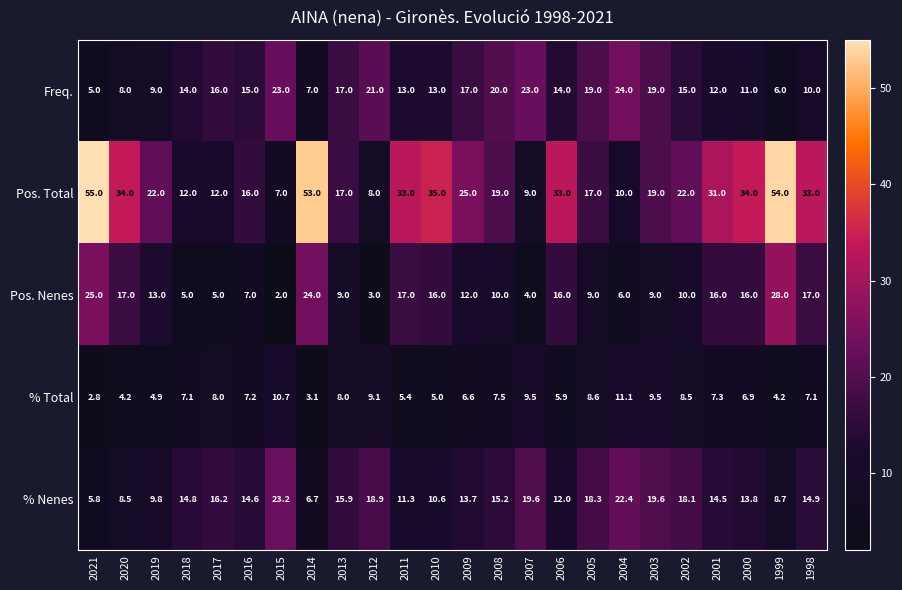

What is the total value across all series at 2019?

58.7